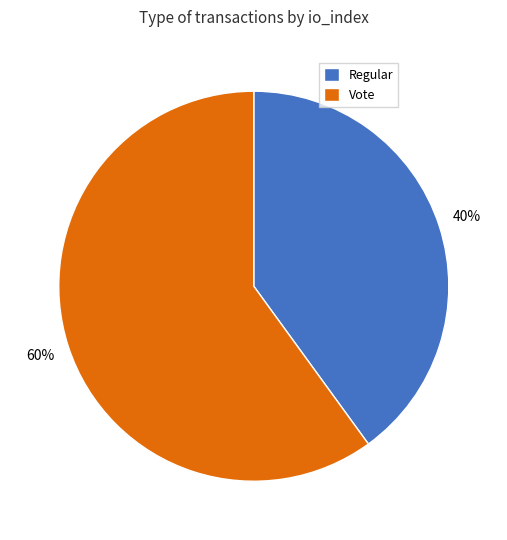

Is there any slice that represents more than half of the pie?

Yes